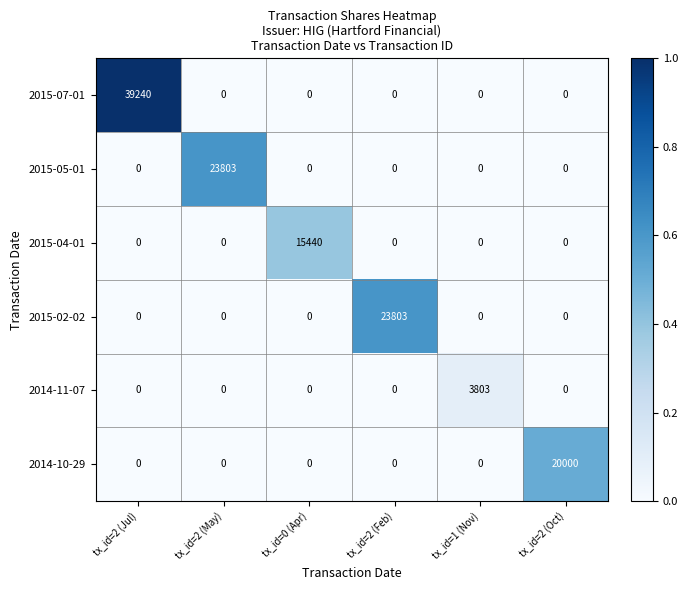

What is the difference between the highest and lowest values at tx_id=1 (Nov)?

3803